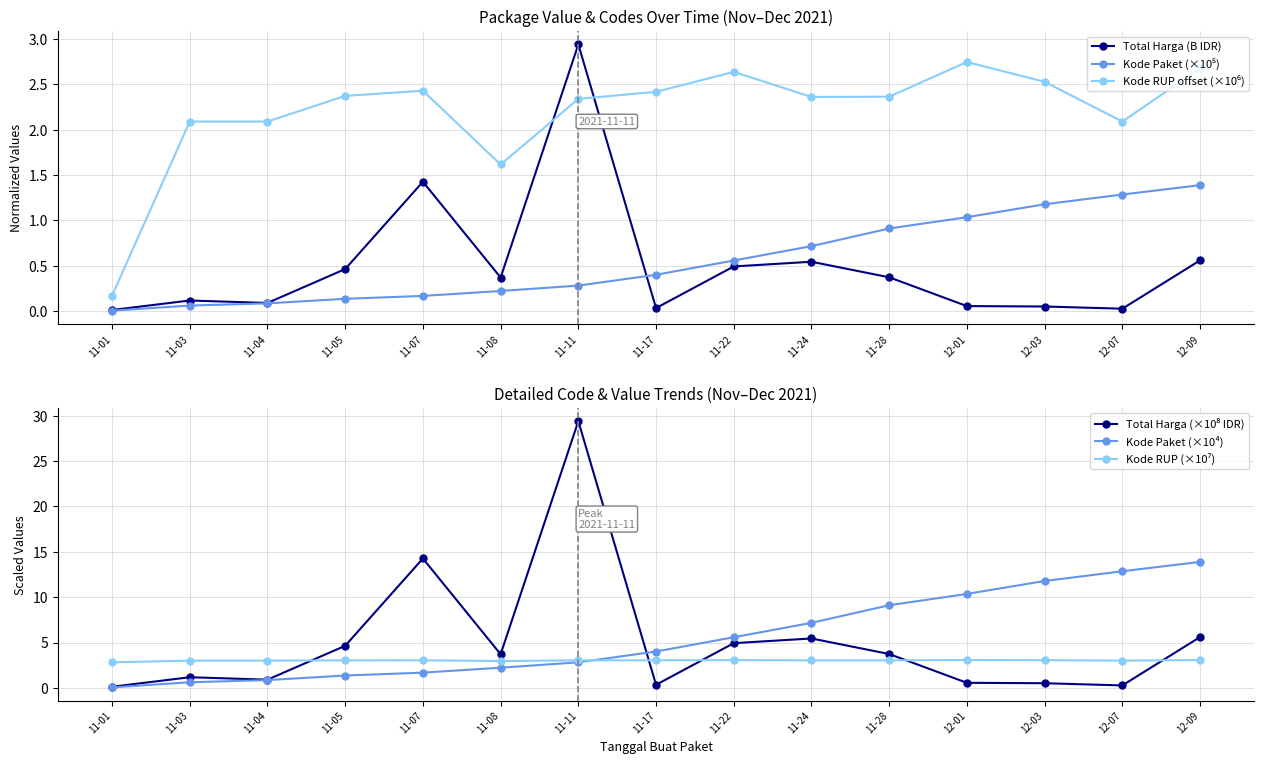

What position from the right is 11-05?

12